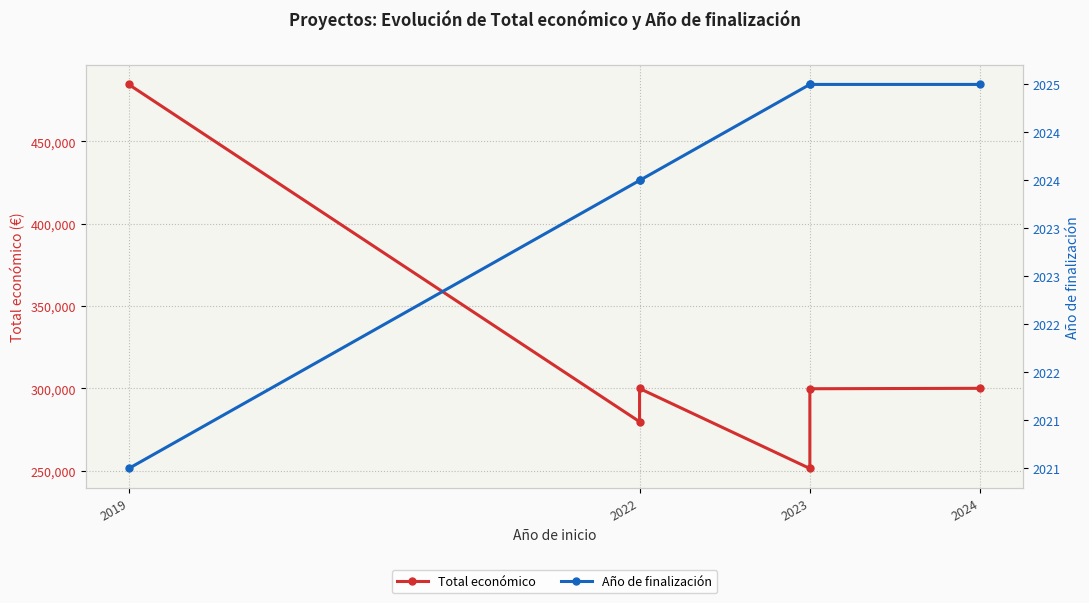

The Total económico series shows 484641 at 2019. True or false?

True